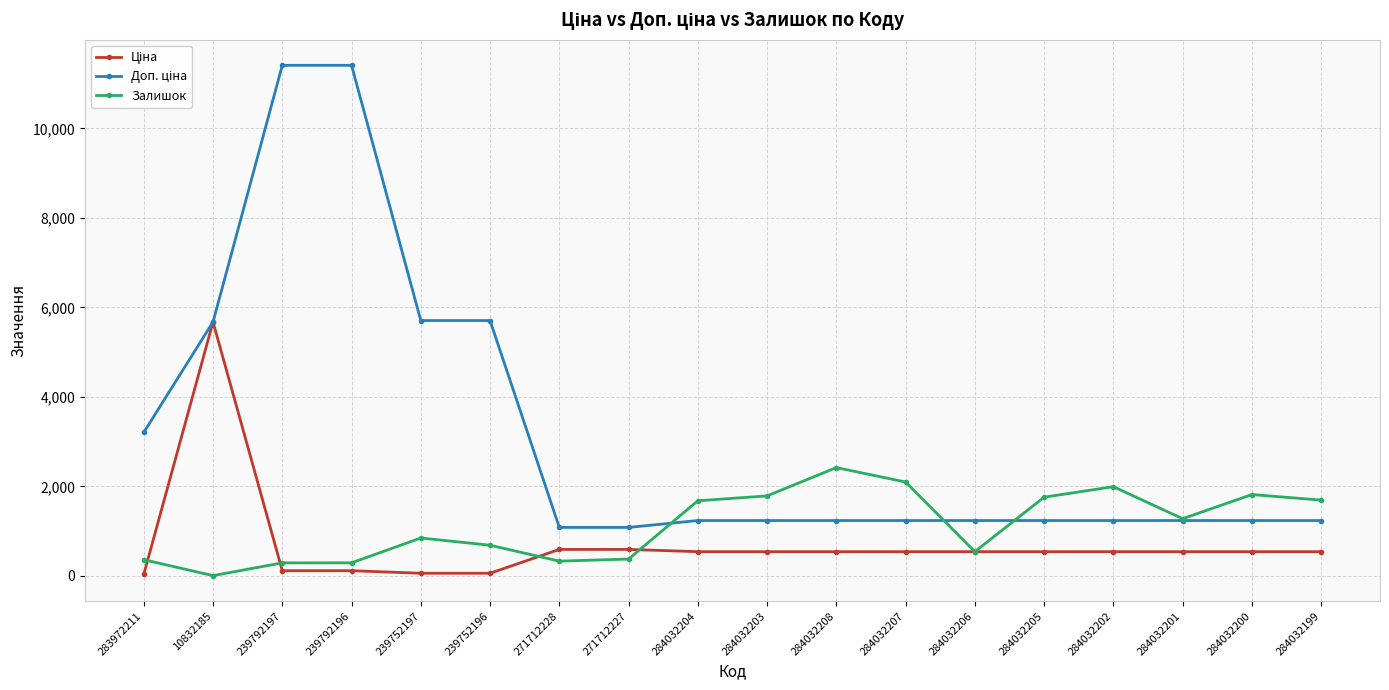

What is the spread (max minus min) of values at 271712227?

707.7